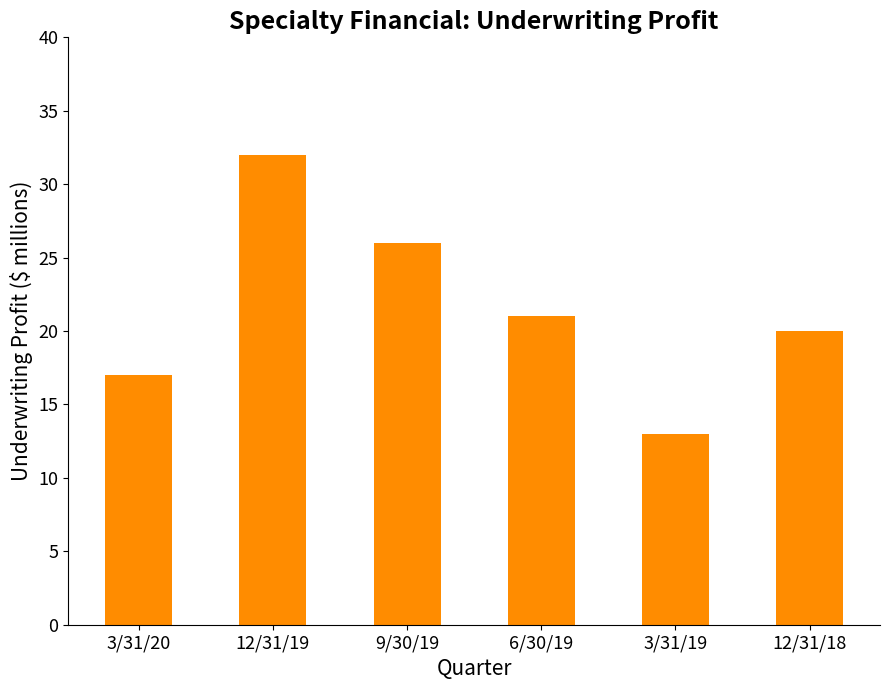

Reading left to right, transcribe all the data shown in this chart.

3/31/20=17	12/31/19=32	9/30/19=26	6/30/19=21	3/31/19=13	12/31/18=20